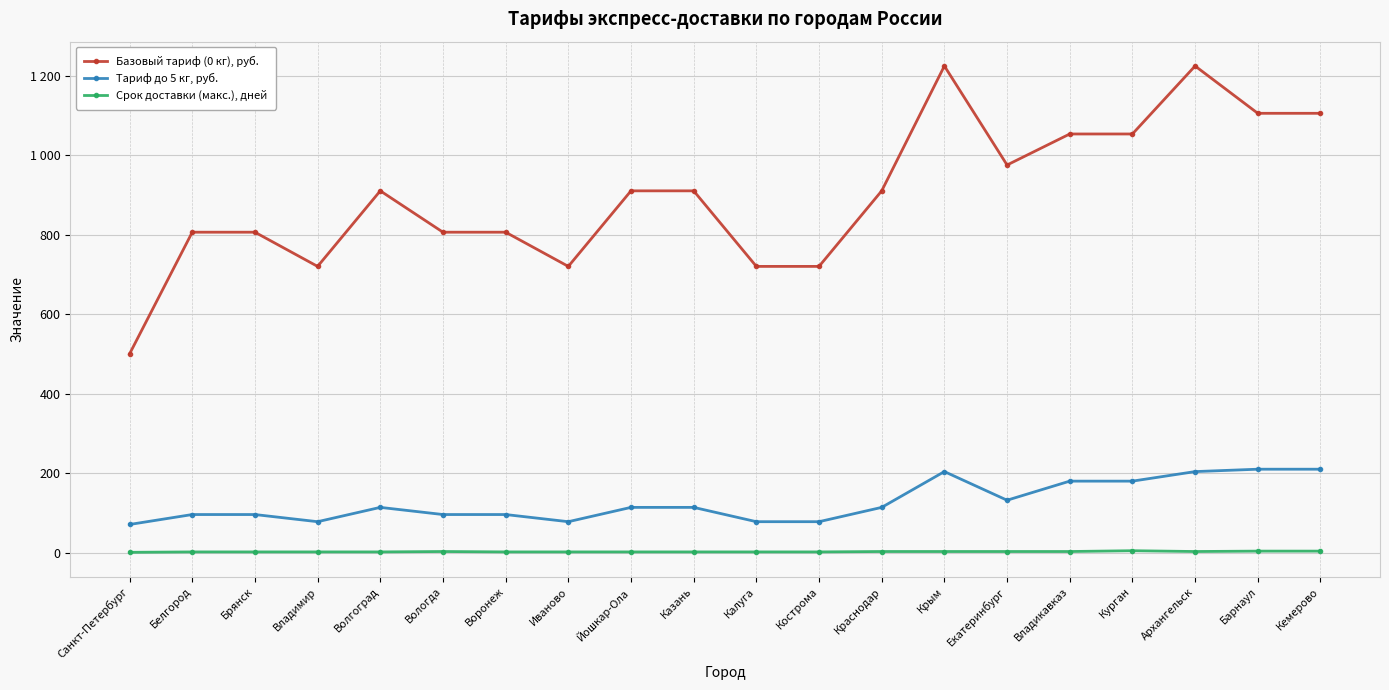

How many values in the Базовый тариф (0 кг), руб. series exceed 910?

7